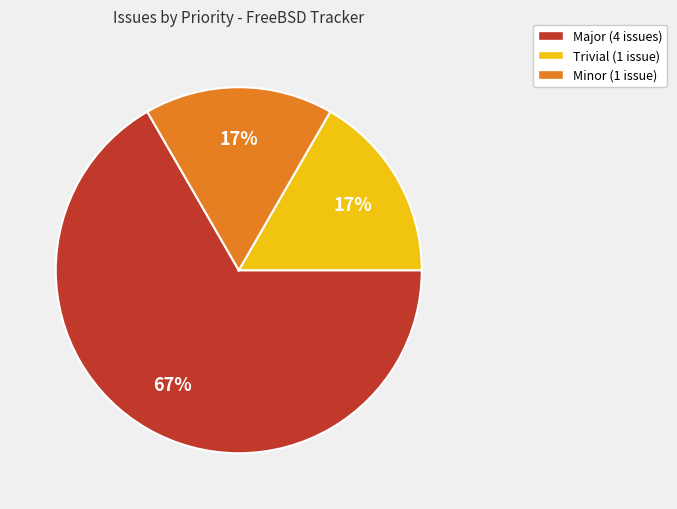

To the nearest percent, what is the average slice percentage?

33%